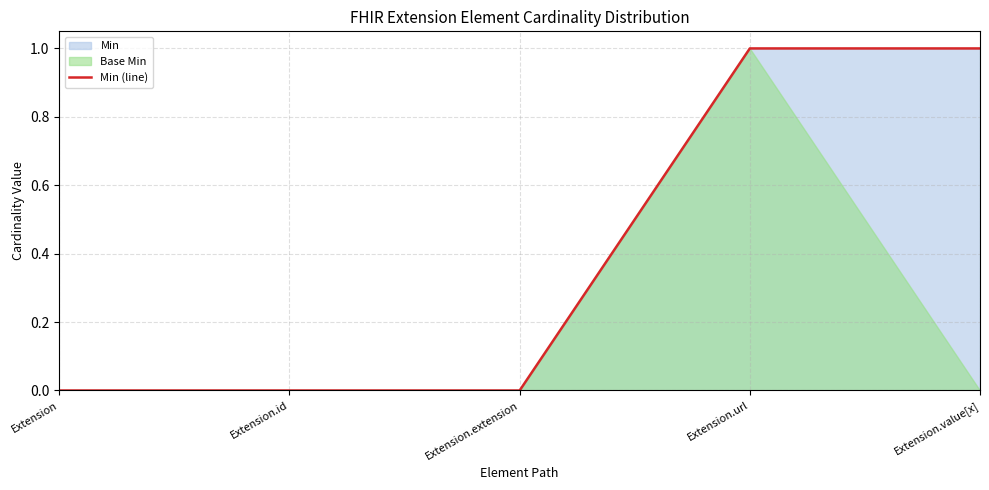

The chart shows a value of 0 at Extension. True or false?

True